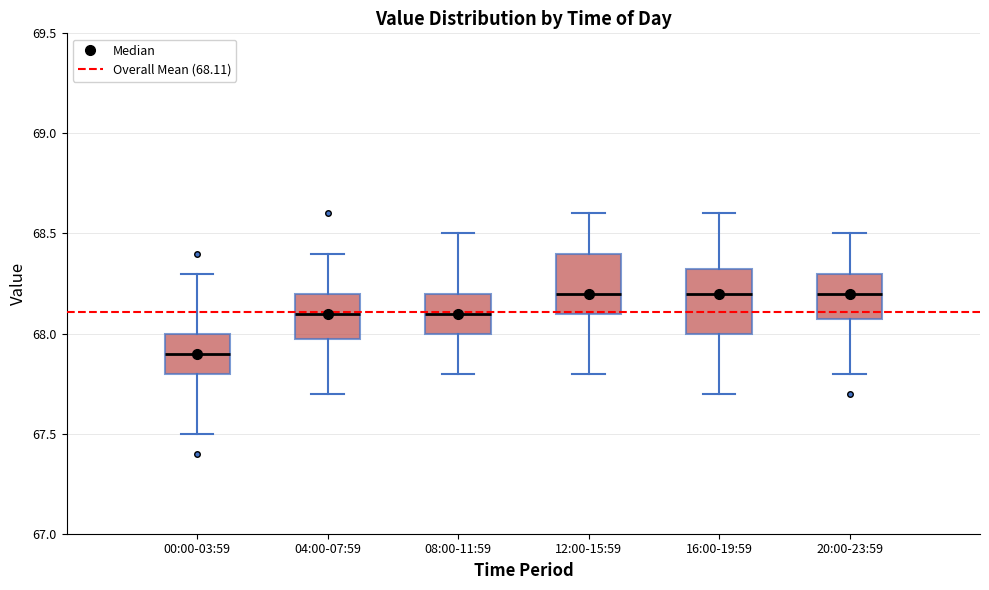

Reading left to right, read every box against the y-axis: the position of its median line, the range the box covers, and the ends of its whiskers. The values are not printed on the chart, so give them approximately, as read against the axis.

00:00-03:59: median 67.90, box 67.80 to 68.00, whiskers 67.50 to 68.30
04:00-07:59: median 68.10, box 68.00 to 68.20, whiskers 67.70 to 68.40
08:00-11:59: median 68.10, box 68.00 to 68.20, whiskers 67.80 to 68.50
12:00-15:59: median 68.20, box 68.10 to 68.40, whiskers 67.80 to 68.60
16:00-19:59: median 68.20, box 68.00 to 68.35, whiskers 67.70 to 68.60
20:00-23:59: median 68.20, box 68.10 to 68.30, whiskers 67.80 to 68.50